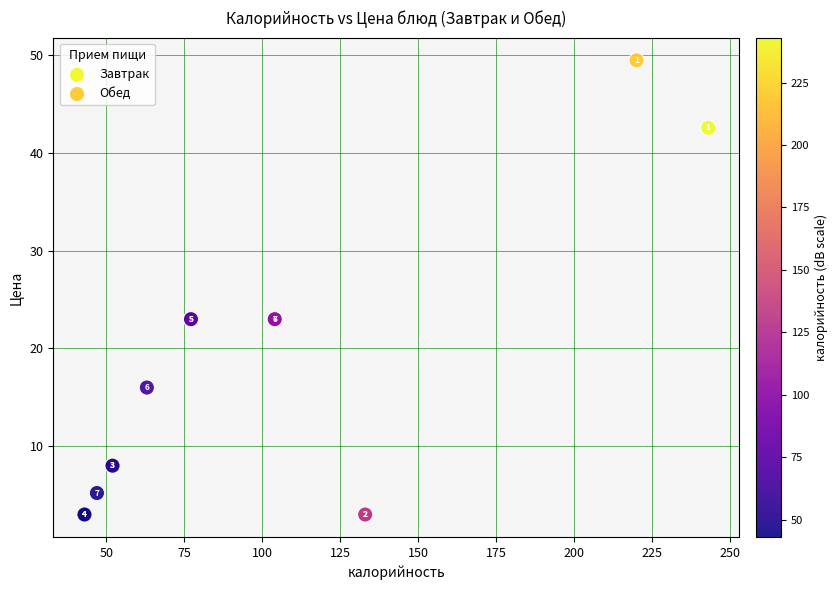

Which series has the widest spread of Y values?

Обед